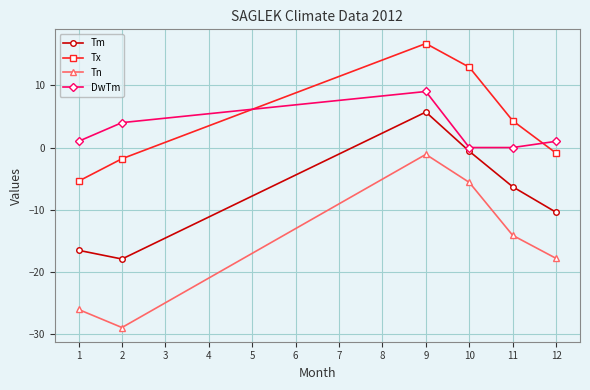

Which series changed the most between 2 and 10?

Tn